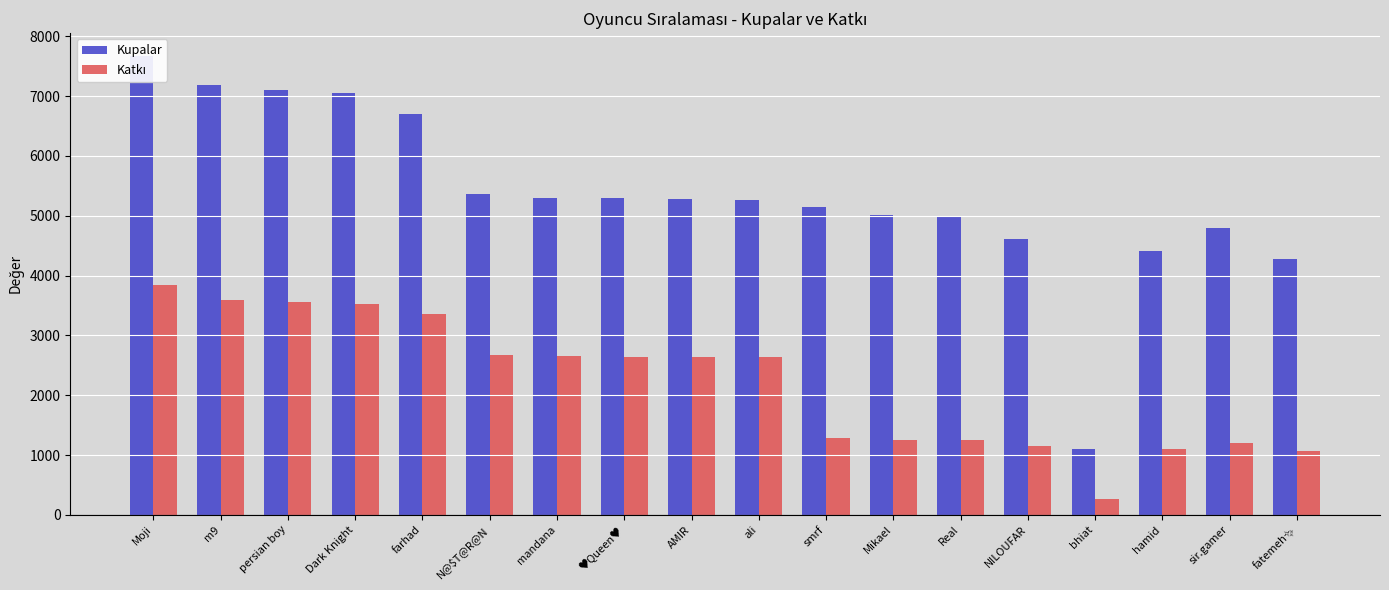

What is the value of the Kupalar bar at the 17th from the left?

4798